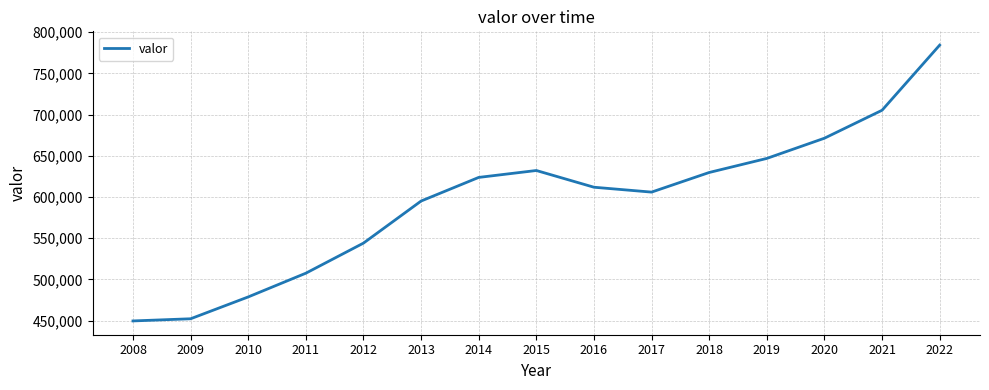

At which label does the data first exceed 611892?

2014